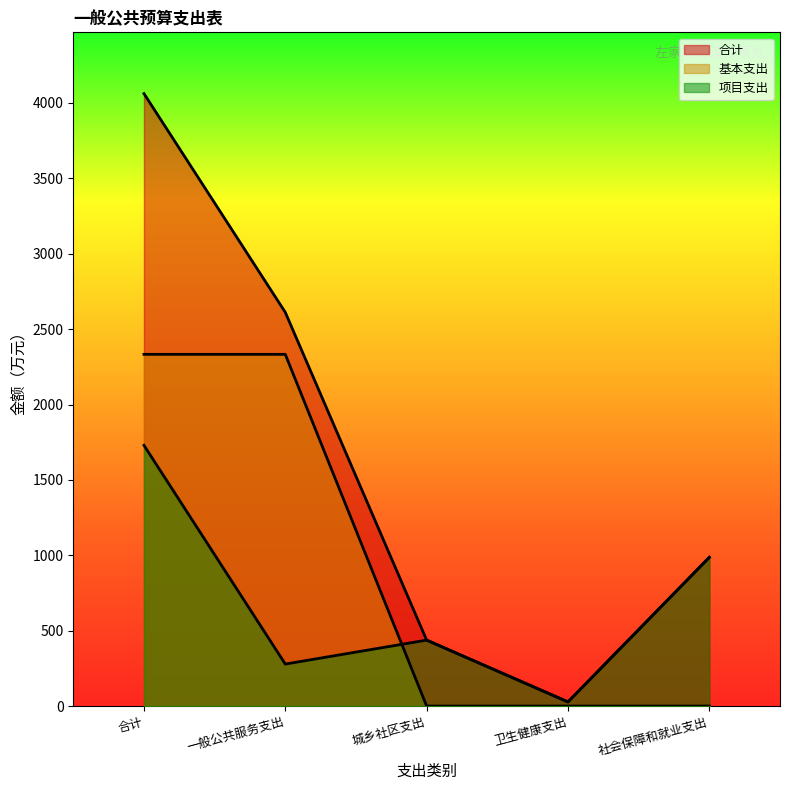

True or false: 基本支出 has a value of 3905.7 at 合计.

False